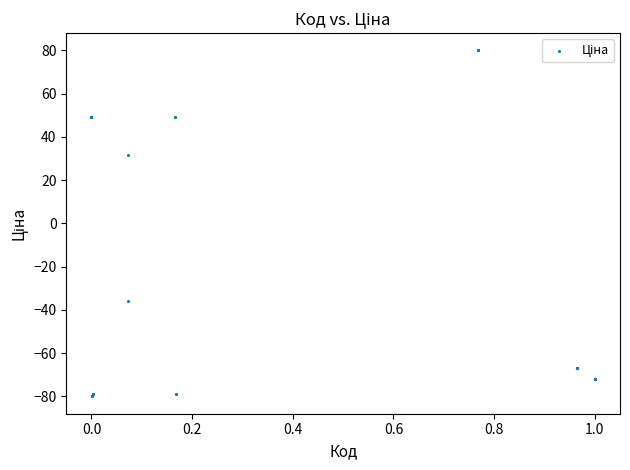

What Y value in the scatter plot is closest to 0?

31.7